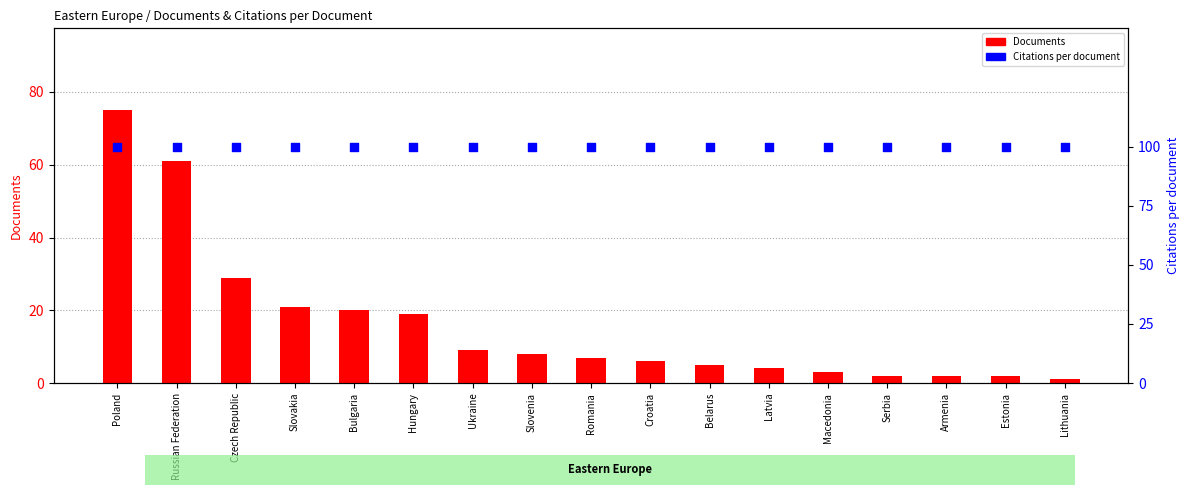

Which series reaches the minimum Y coordinate?

Documents